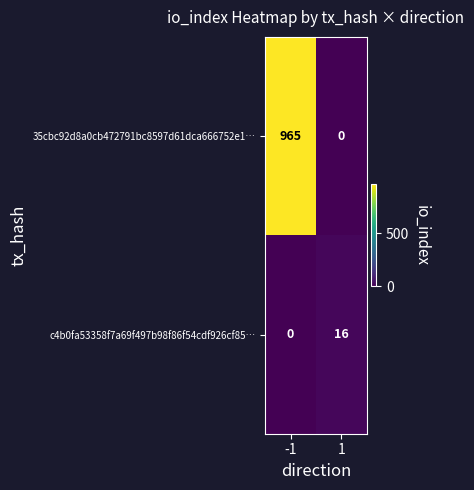

The 35cbc92d8a0cb472791bc8597d61dca666752e1… series shows 965 at -1. True or false?

True